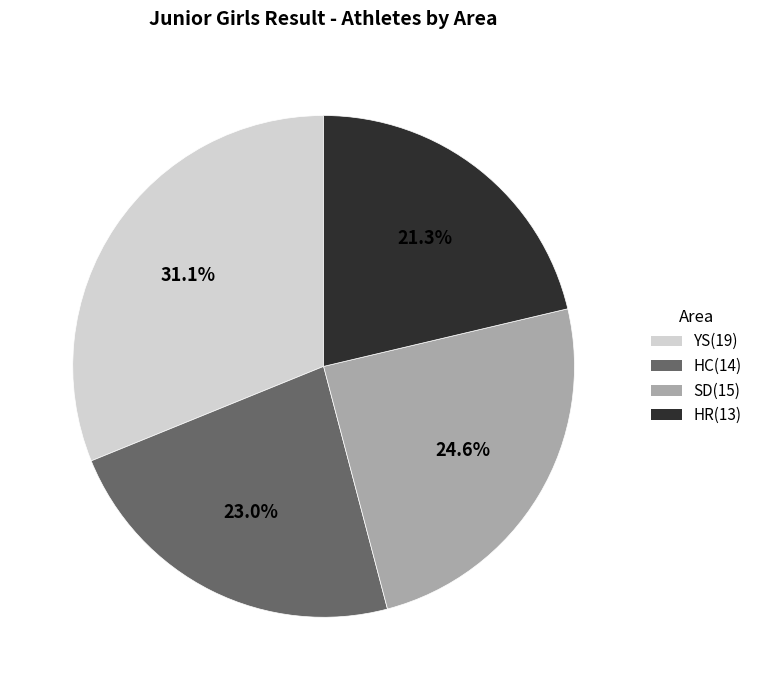

To the nearest percent, what percentage of the pie is YS?

31%